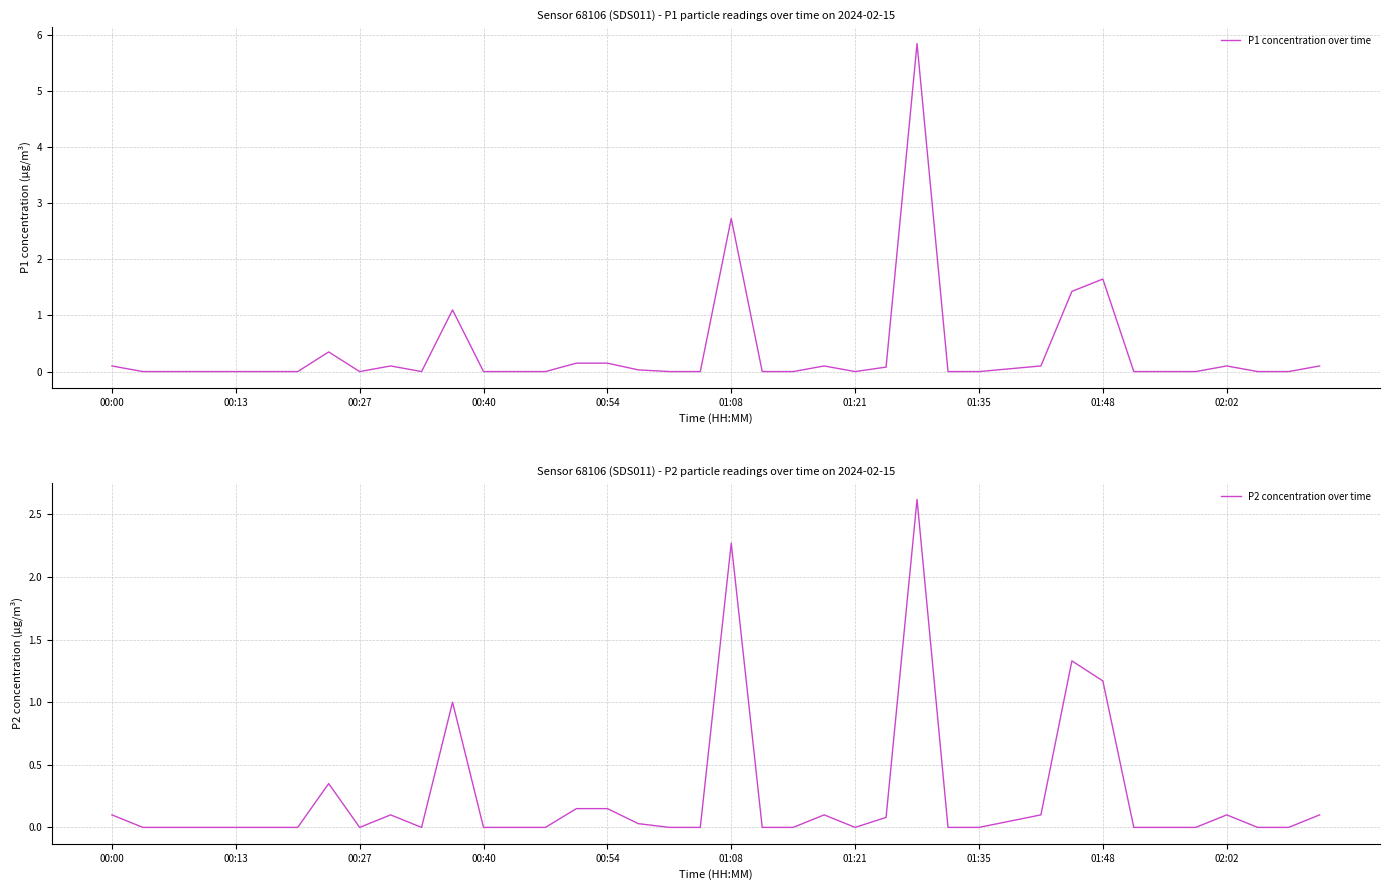

True or false: P1 concentration over time and P2 concentration over time cross at least once.

False